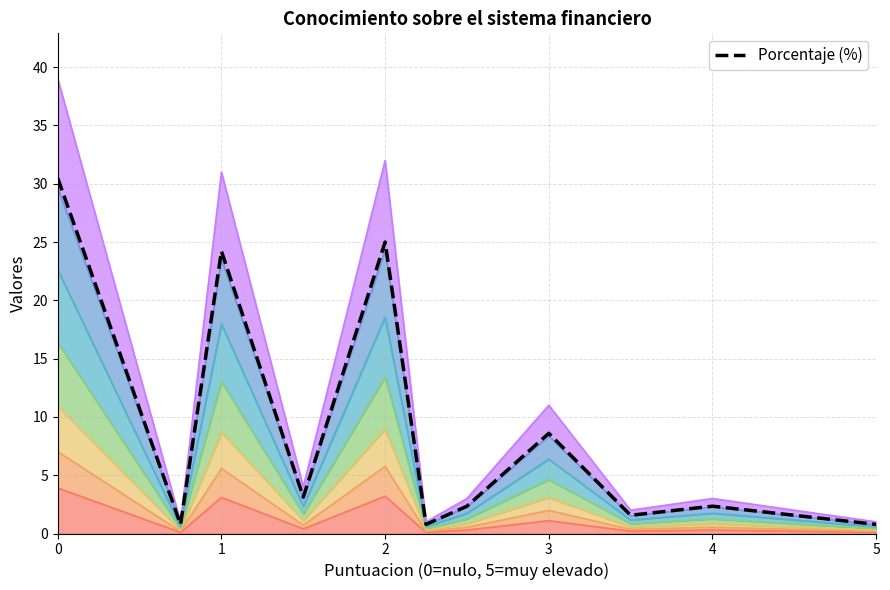

The value of Porcentaje at 1.5 is 2.6. True or false?

False